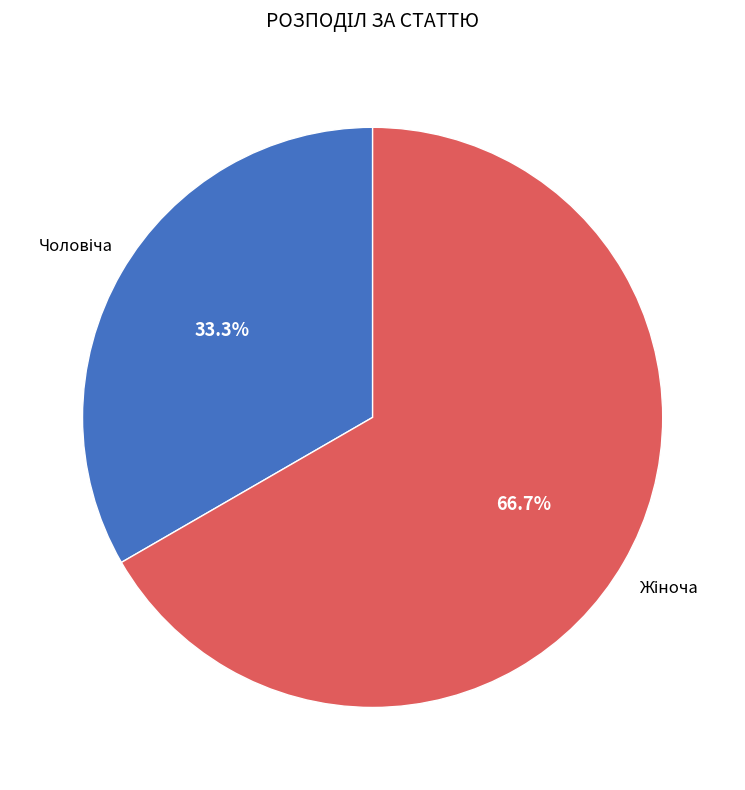

Is there any slice that represents more than half of the pie?

Yes